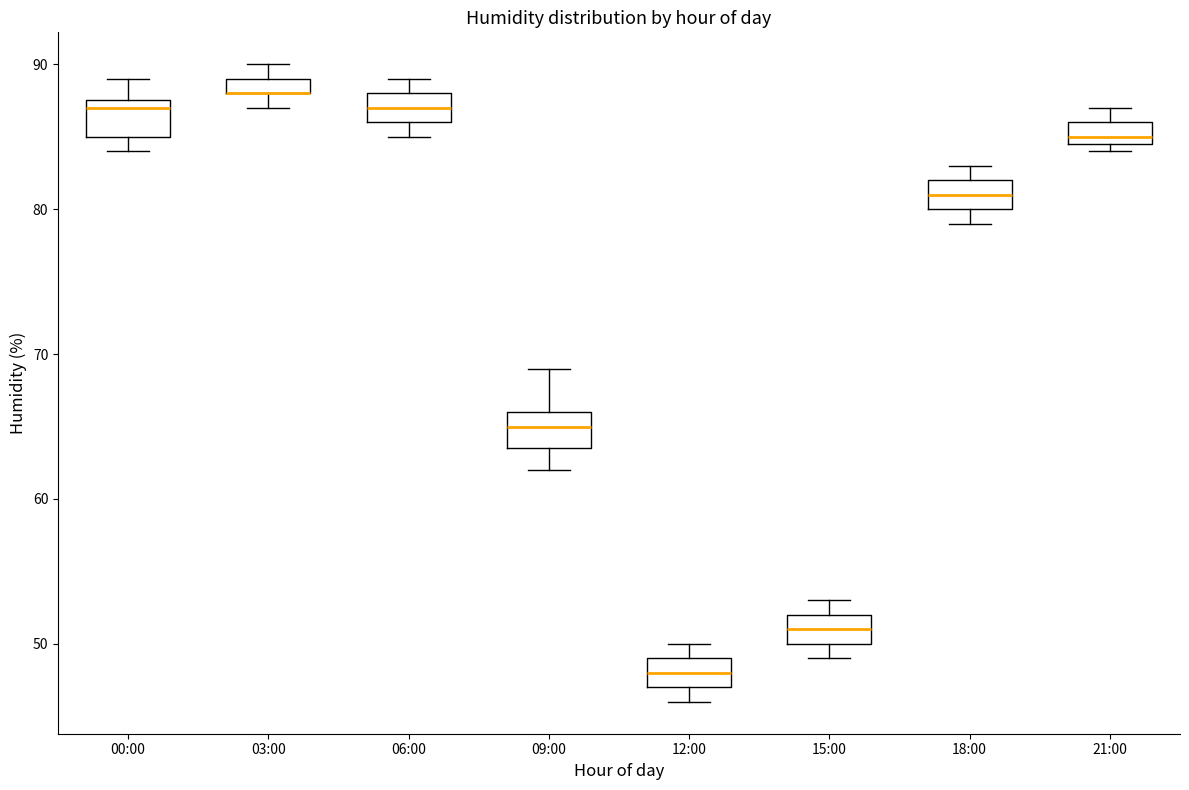

Where does the median line of the box for 06:00 sit on the y-axis? The values are not printed on the chart, so give them approximately, as read against the axis.

87